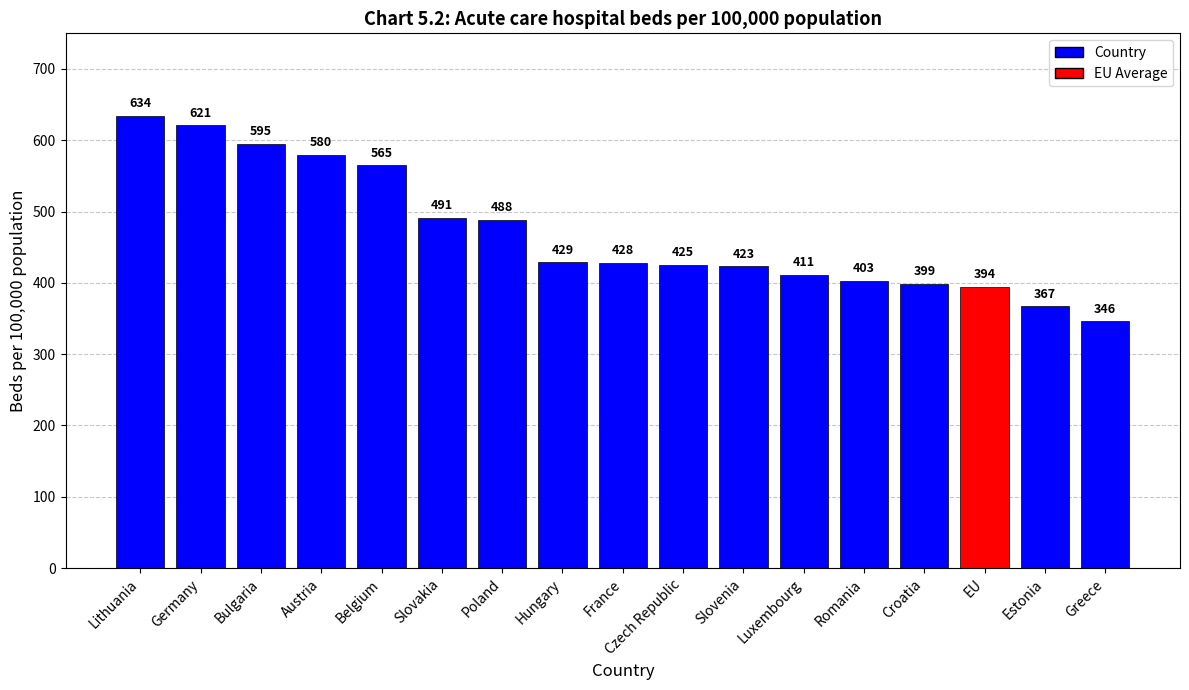

Where is the data nearest to the value 490?

Slovakia